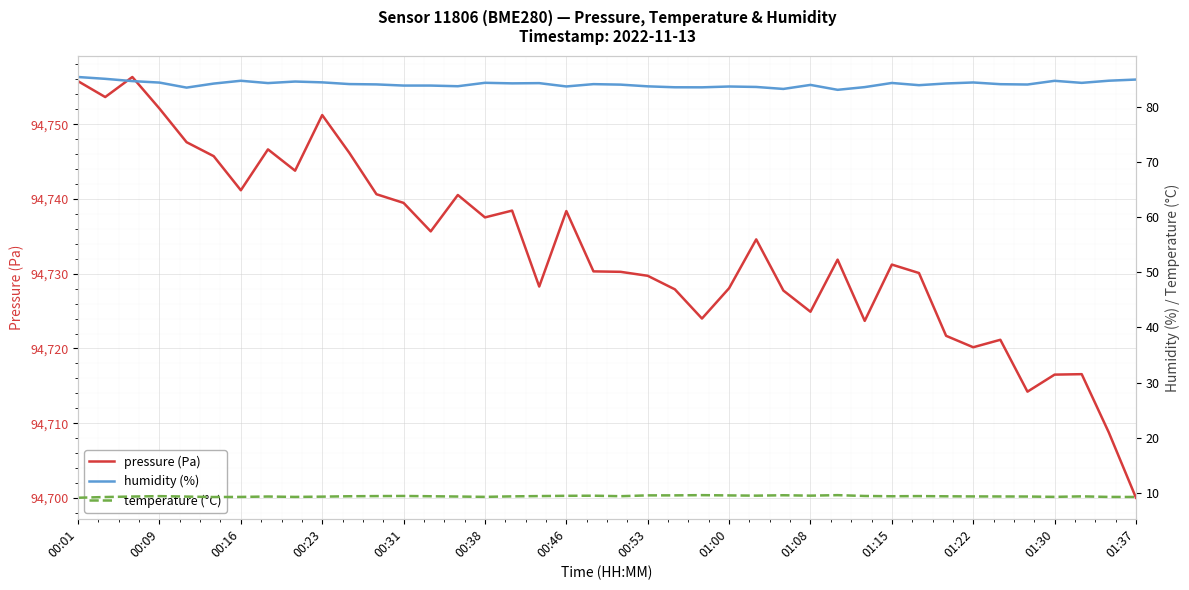

How many data points in pressure (Pa) are less than 94731?

19